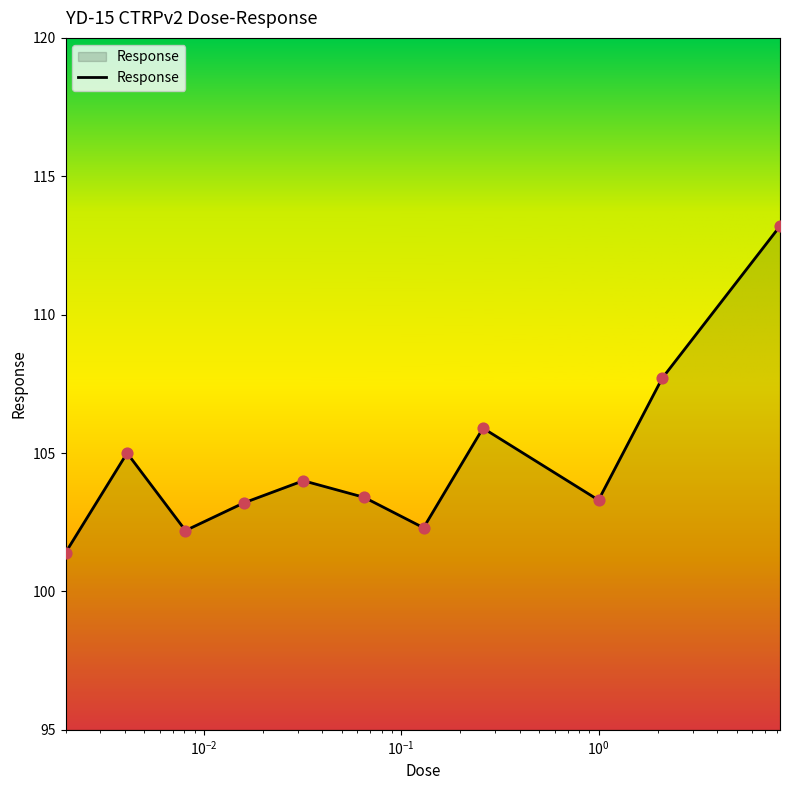

What is the difference between the maximum and minimum values?

11.8